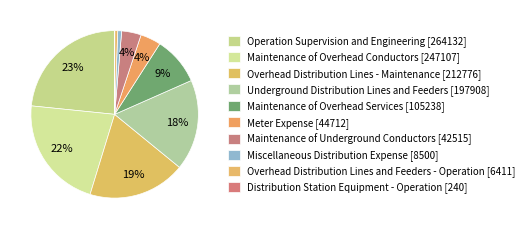

What is the largest slice in the pie chart?

Operation Supervision and Engineering